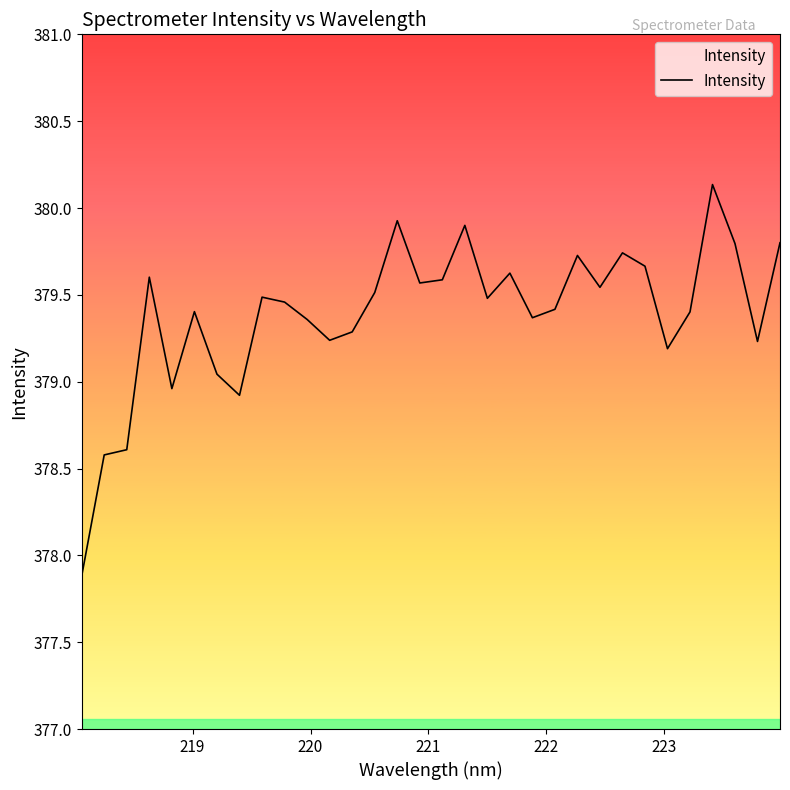

What is the greatest value displayed?

380.1